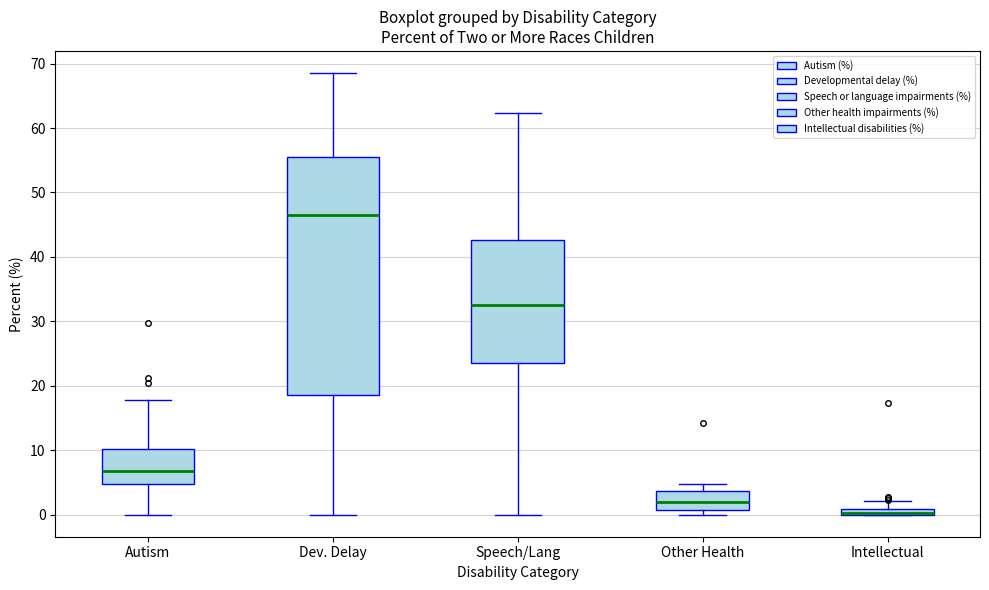

Which box is the tallest, from its lower edge to its upper edge?

Dev. Delay